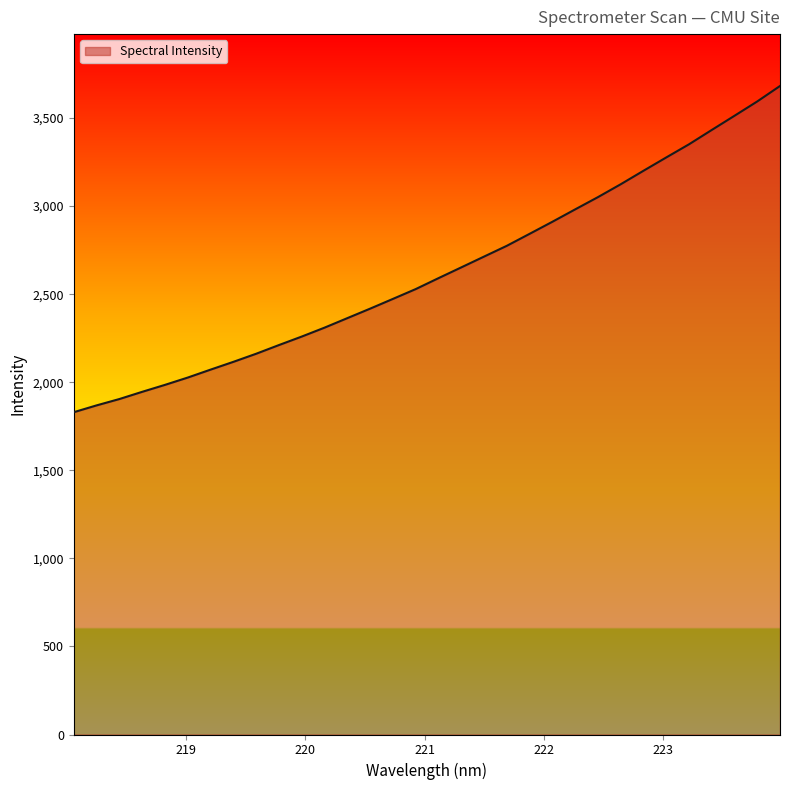

How many values are below 2591?

16